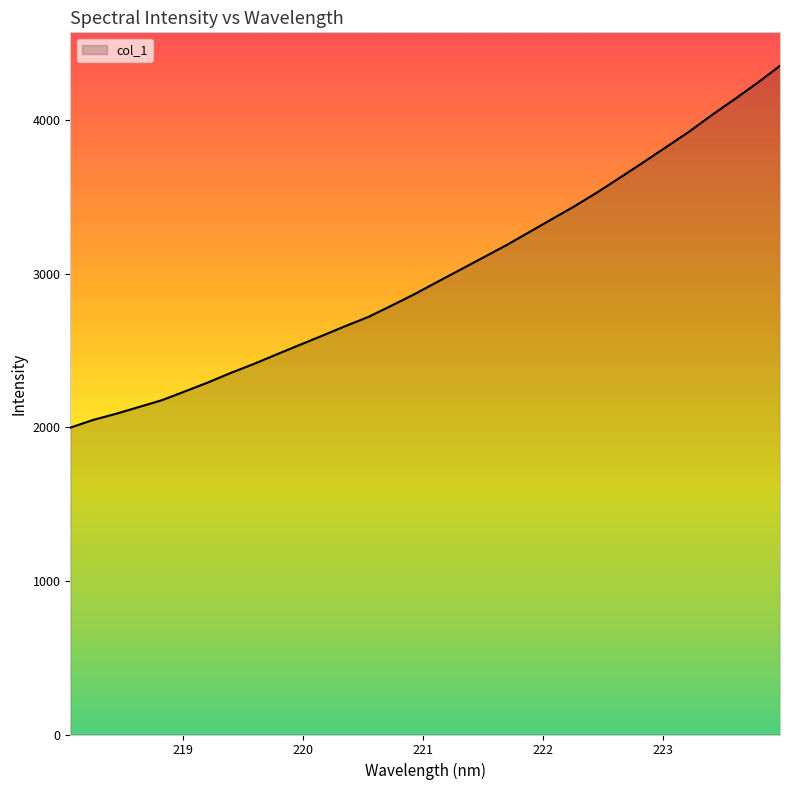

What is the minimum value shown in the chart?

1997.9